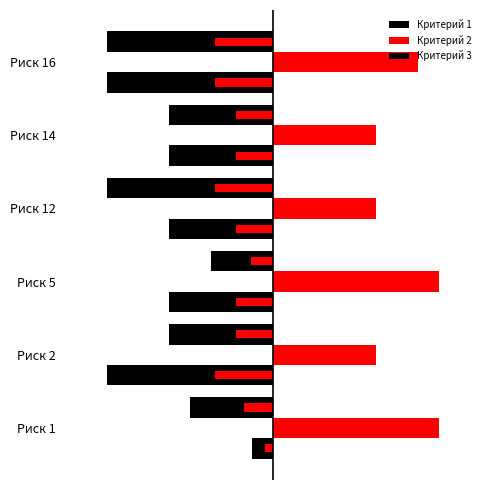

List the series in order of their peak value, lowest first.

Критерий 1, Критерий 3, Критерий 2